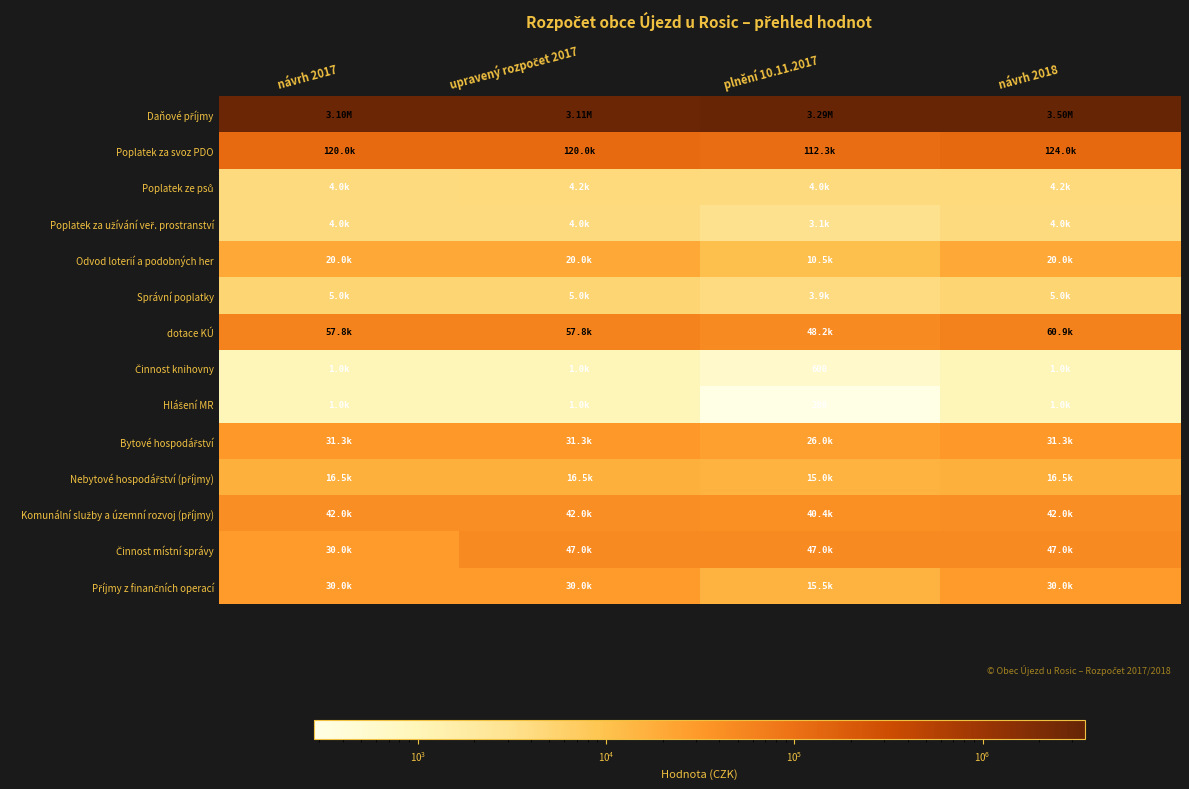

The Činnost knihovny series shows 348.1 at plnění 10.11.2017. True or false?

False